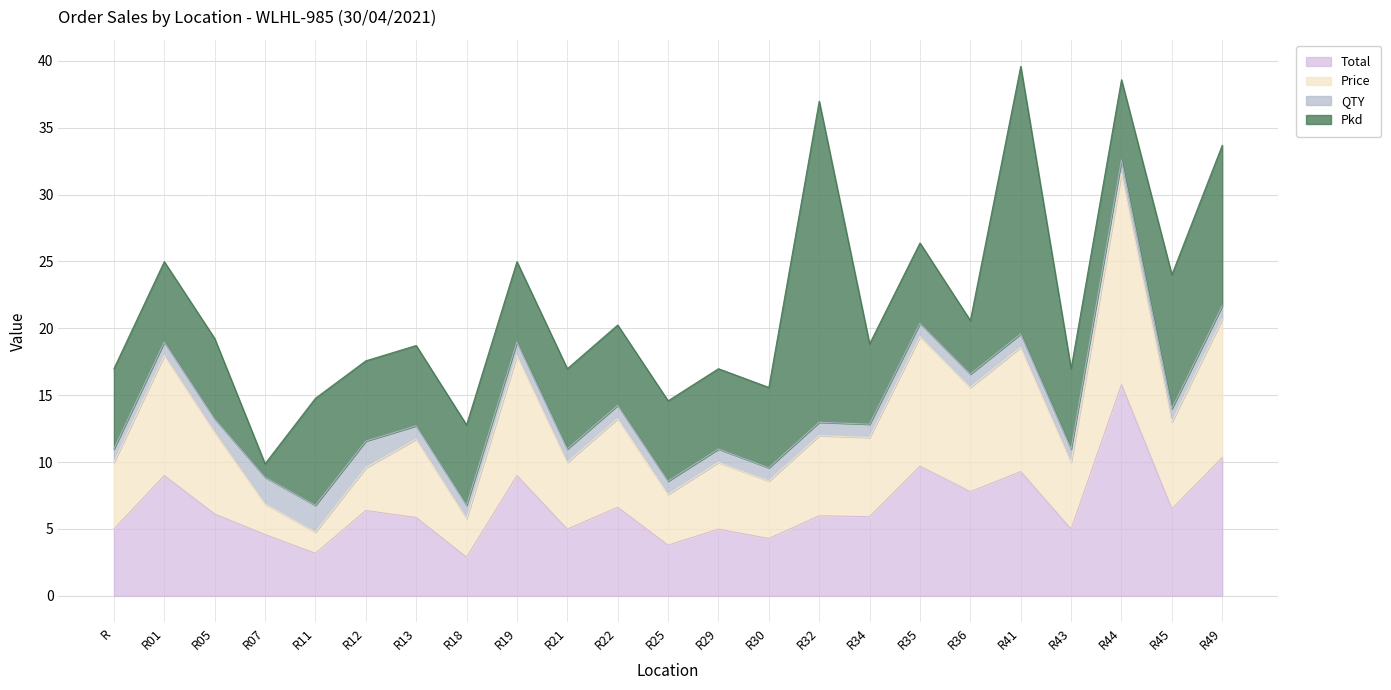

What is the approximate value of Total at R49?

10.3